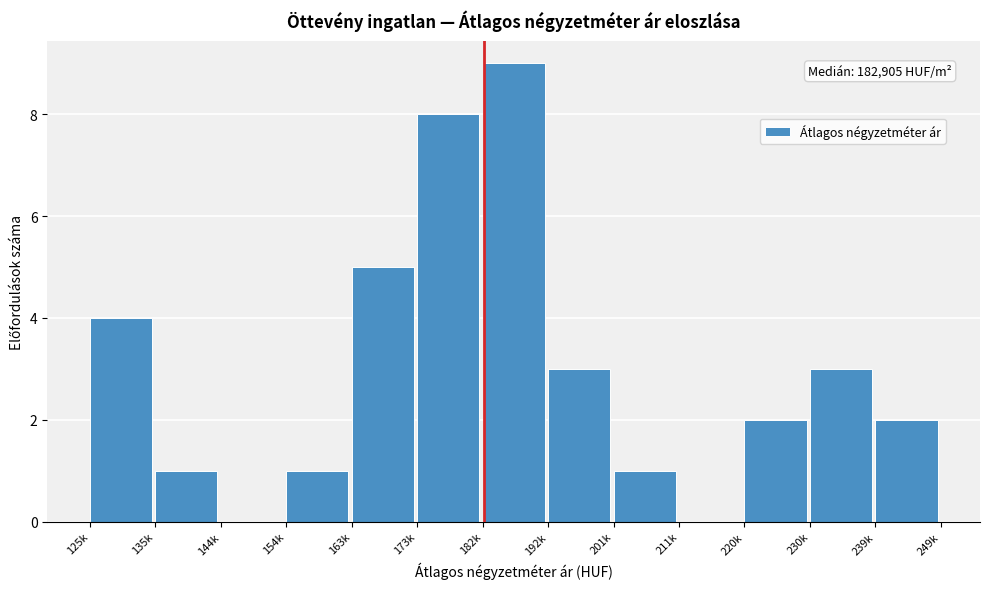

Reading left to right, what are all the values shown in this chart?

125k=4	135k=1	144k=0	154k=1	163k=5	173k=8	182k=9	192k=3	201k=1	211k=0	220k=2	230k=3	239k=2